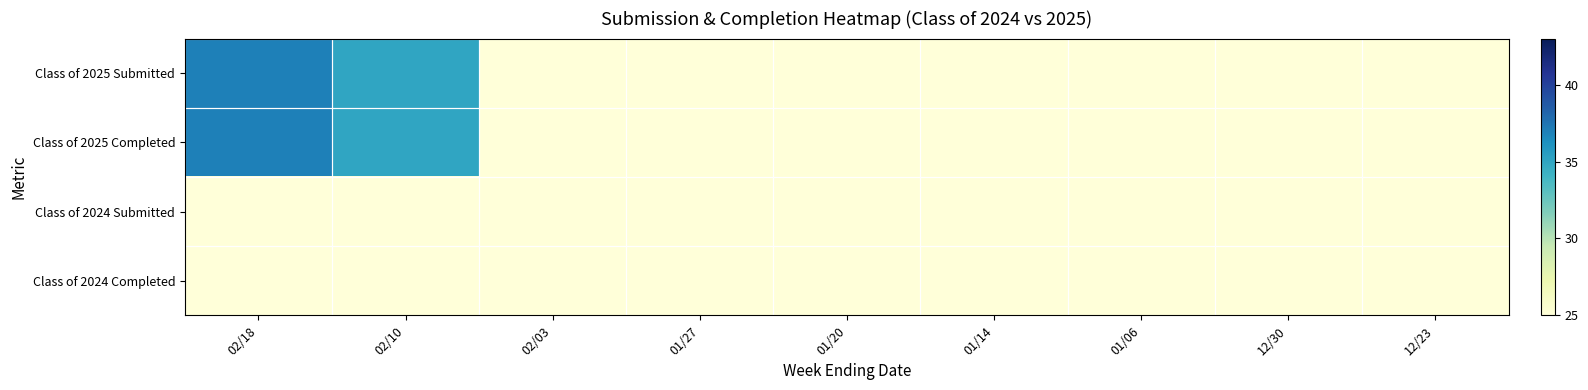

Reading right to left, what are all the values shown in this chart?

Class of 2025 Submitted: 12/23=25	12/30=25	01/06=25	01/14=25	01/20=25	01/27=25	02/03=25	02/10=35	02/18=37
Class of 2025 Completed: 12/23=25	12/30=25	01/06=25	01/14=25	01/20=25	01/27=25	02/03=25	02/10=35	02/18=37
Class of 2024 Submitted: 12/23=25	12/30=25	01/06=25	01/14=25	01/20=25	01/27=25	02/03=25	02/10=25	02/18=25
Class of 2024 Completed: 12/23=25	12/30=25	01/06=25	01/14=25	01/20=25	01/27=25	02/03=25	02/10=25	02/18=25